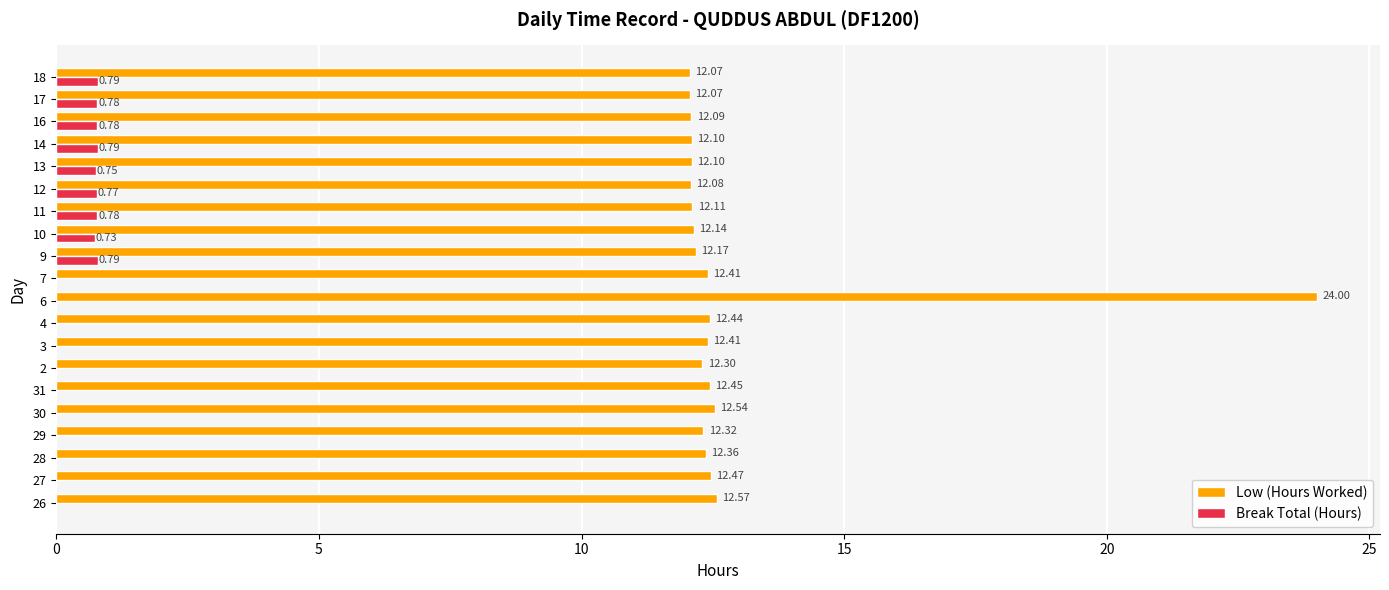

Which series has the largest total across all categories?

Low (Hours Worked)